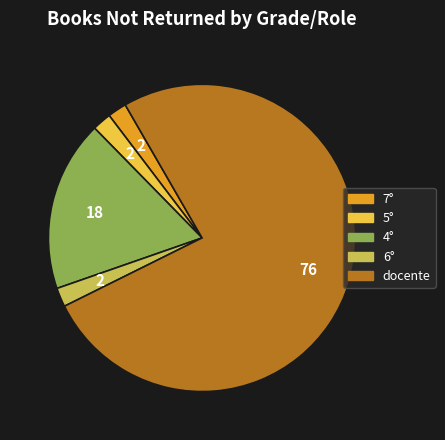

Combined, do 7° and 5° account for over 50%?

No